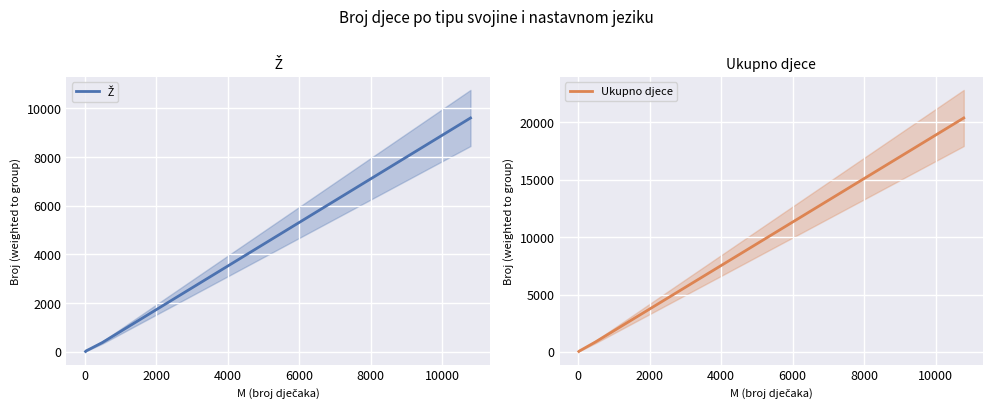

What is the highest value of the Ukupno djece series?

20393